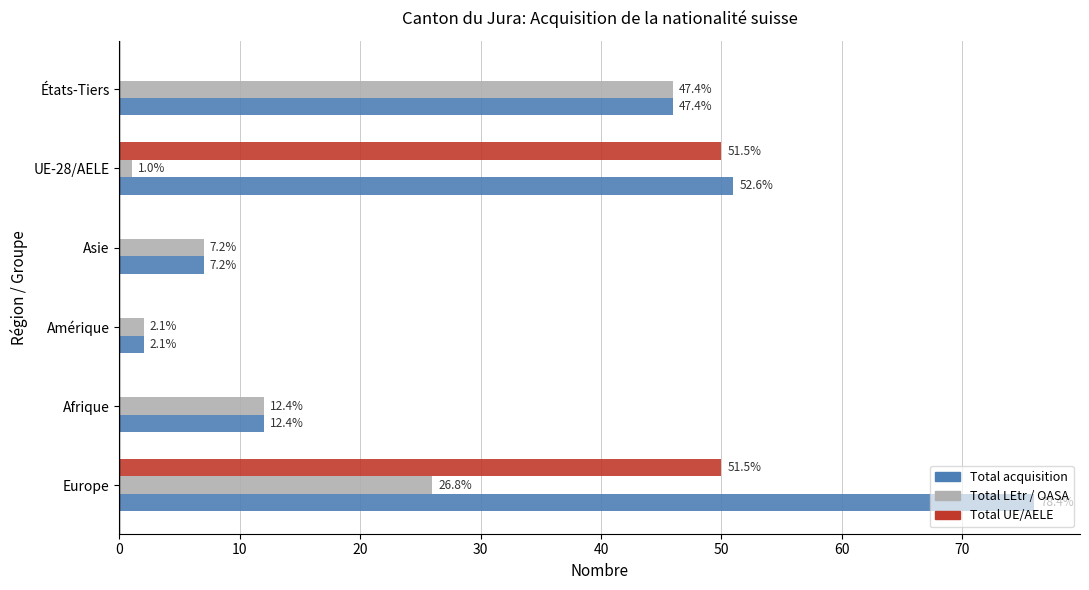

What are all the series names shown in the legend?

Total acquisition, Total LEtr / OASA, Total UE/AELE